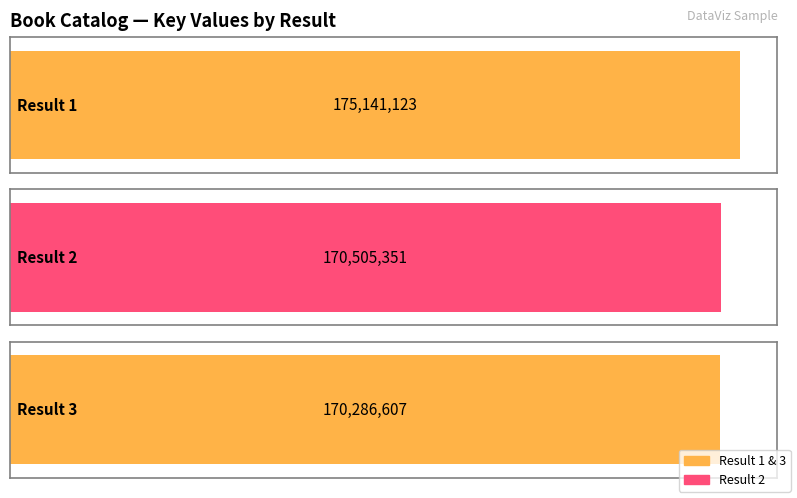

Reading right to left, what are all the values shown in this chart?

170286607	170505351	175141123